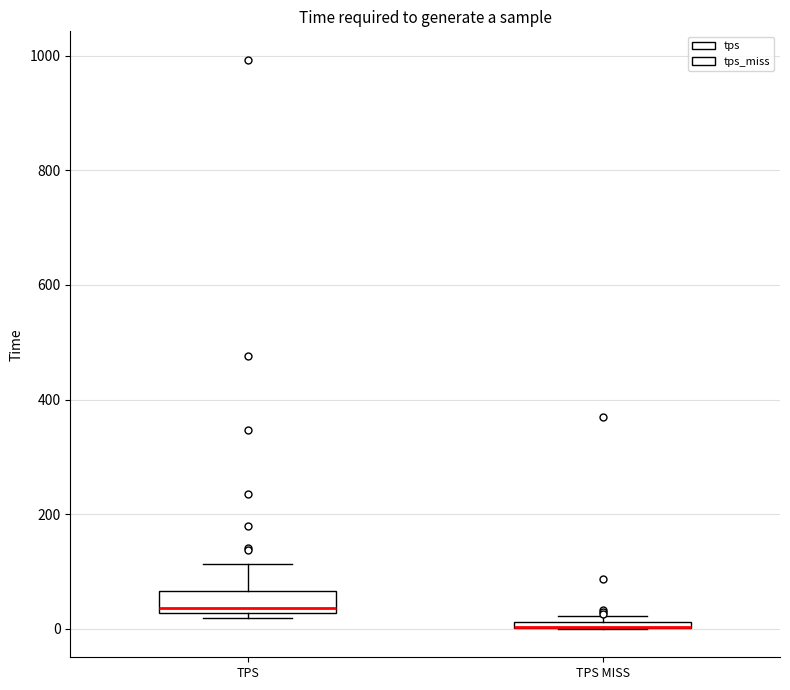

Comparing the boxes themselves (not the whiskers), which one is the tallest?

TPS